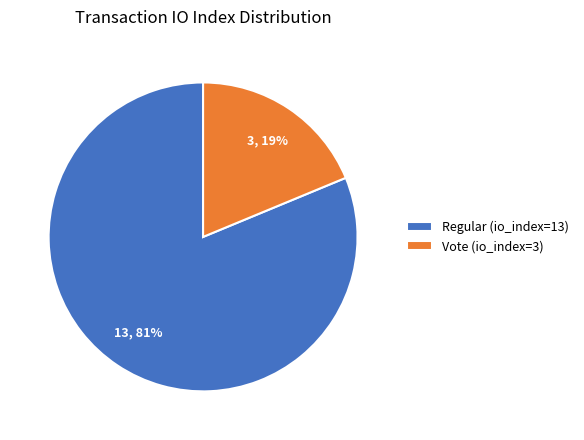

To the nearest percent, what is the difference between the largest and smallest slice percentages?

62%